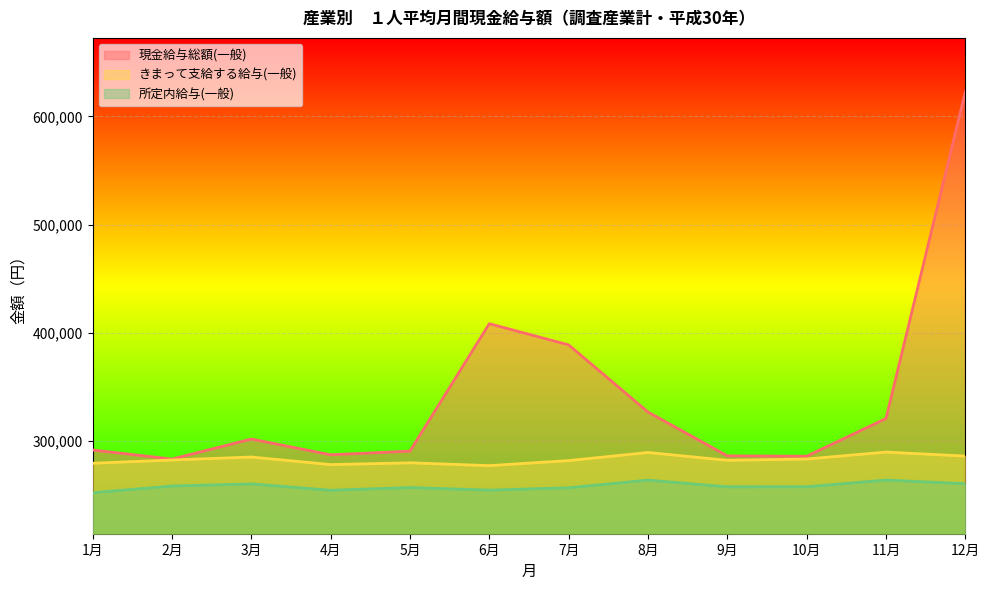

True or false: 所定内給与(一般) and きまって支給する給与(一般) cross at least once.

False